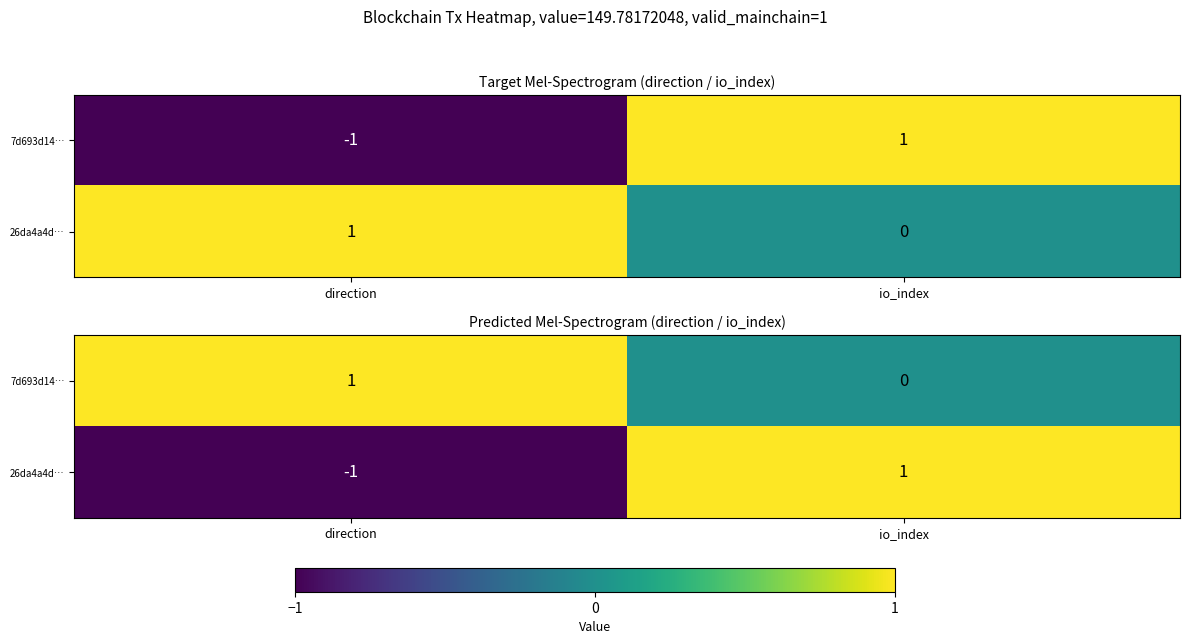

Which label corresponds to the largest value in the chart?

direction